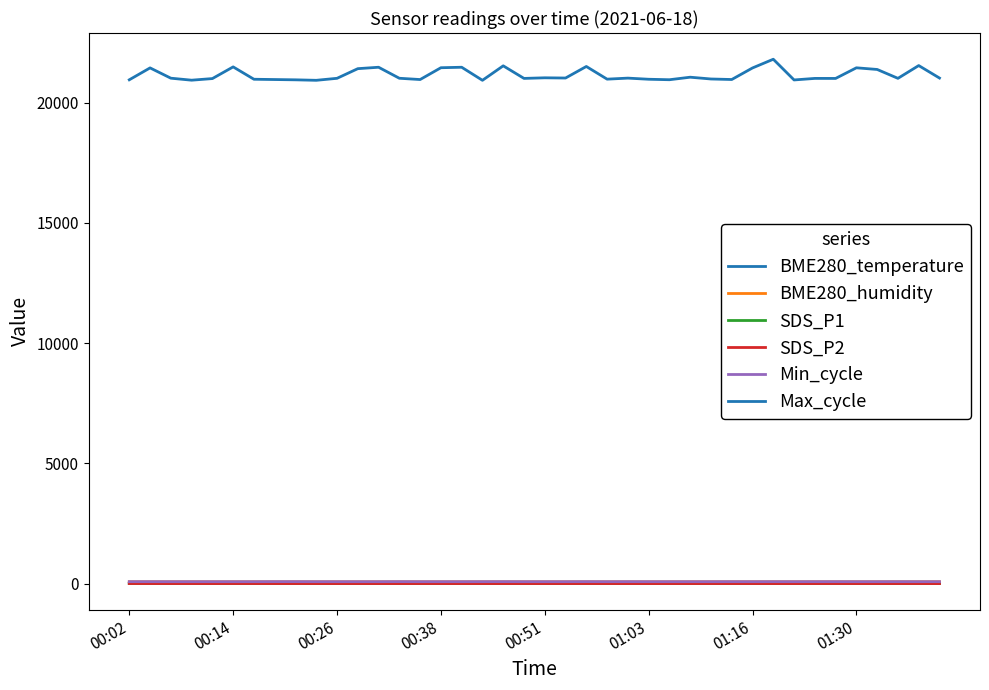

How many lines are shown in the chart?

6